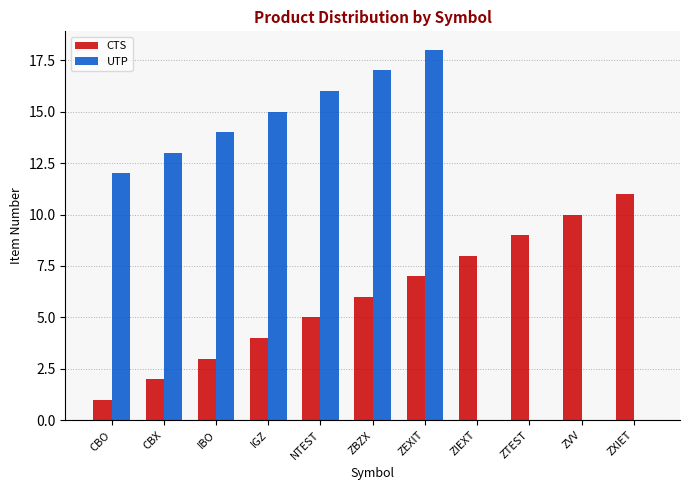

The value of CTS at ZBZX is 2. True or false?

False